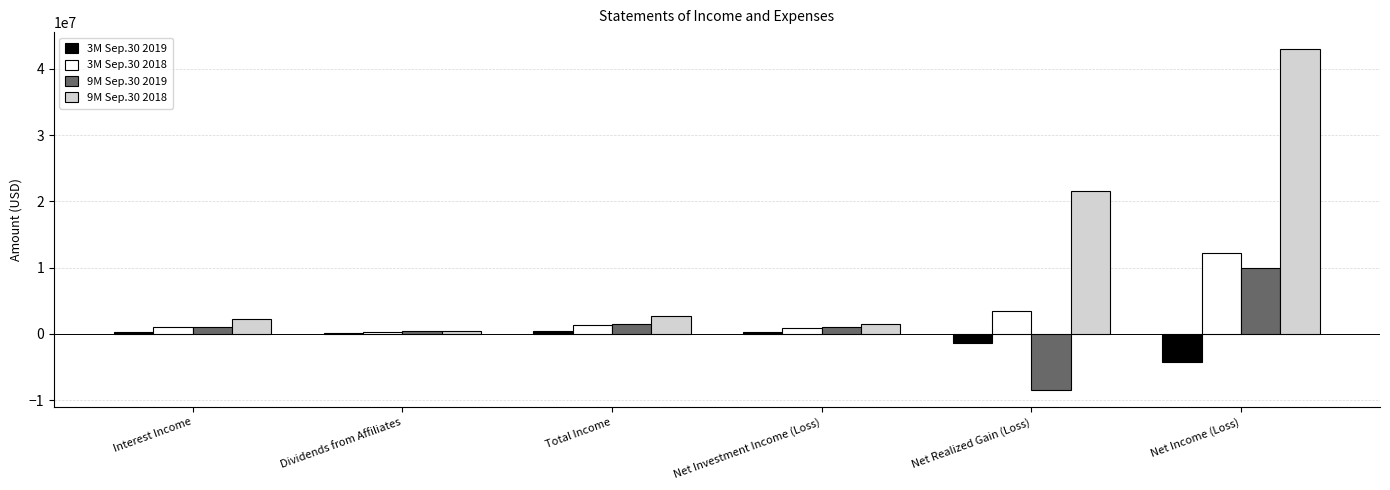

What is the sum of all 9M Sep.30 2019 values?

5337864